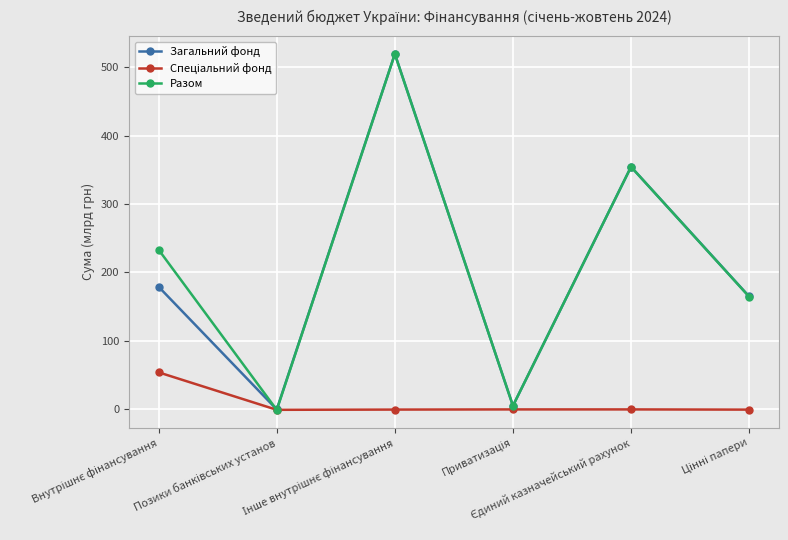

Does the chart have visible grid lines?

Yes